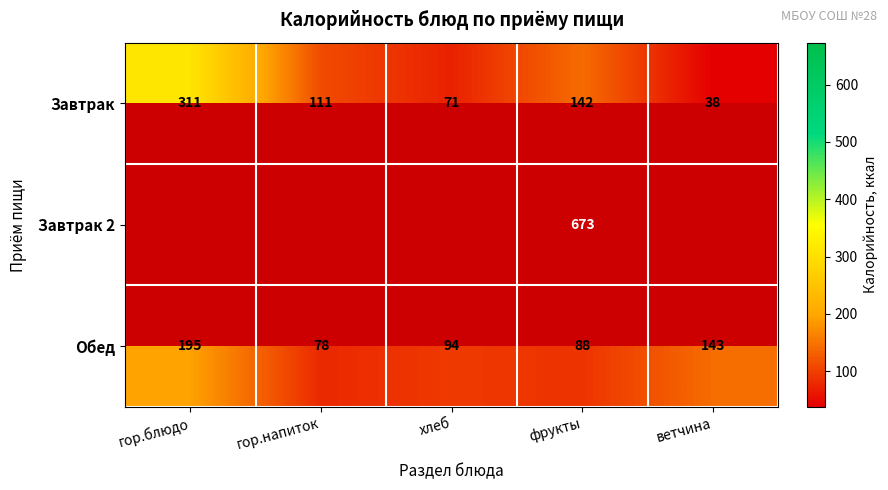

What is the average value of the Завтрак series?

135